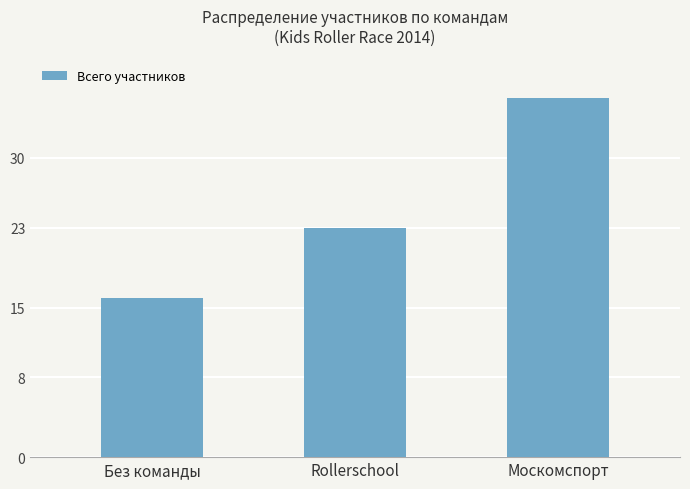

What is the change in value from Rollerschool to Москомспорт?

+13